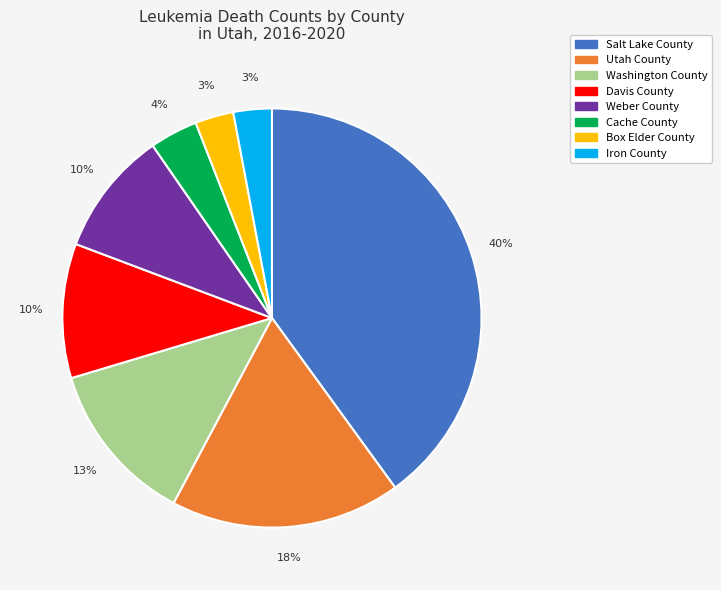

To the nearest percent, what portion does Washington County represent?

13%